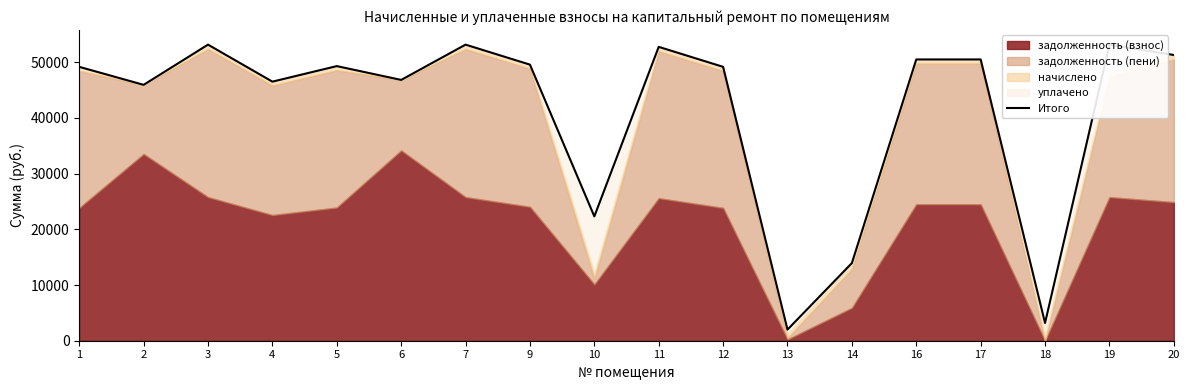

The value at 7 is 95484.6. True or false?

False